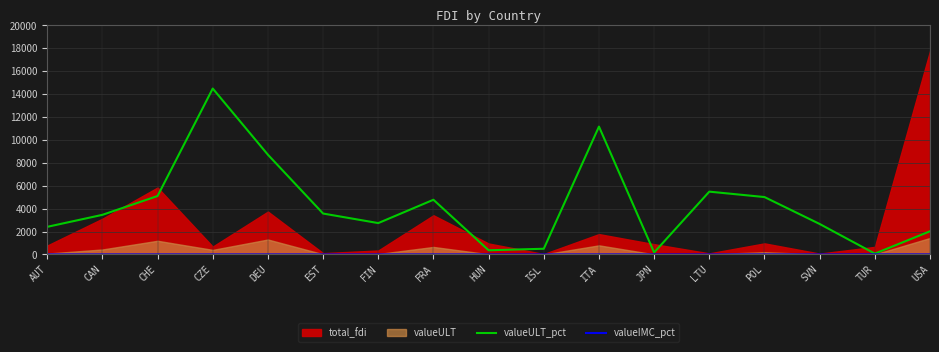

What is the maximum value for valueIMC_pct?

6.1